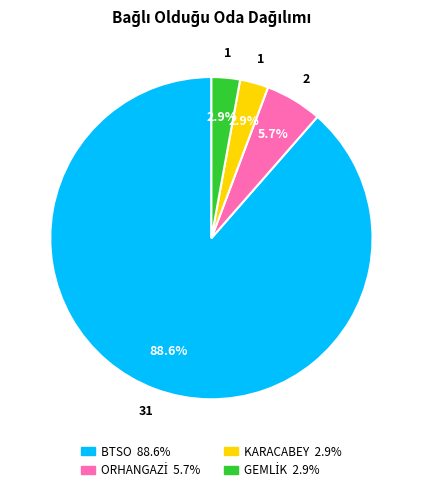

Which category has the biggest portion of the pie?

BTSO